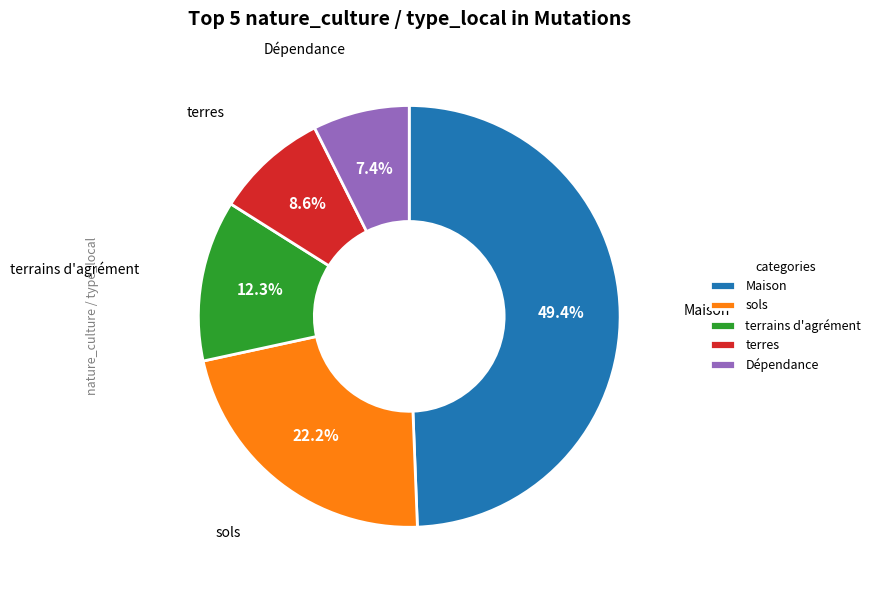

Is the sum of Dépendance and Maison greater than half?

Yes